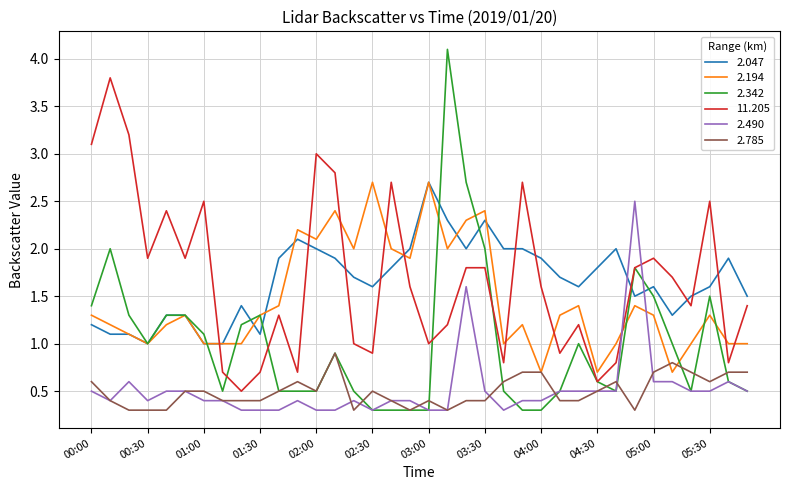

What is the smallest value displayed?

0.3